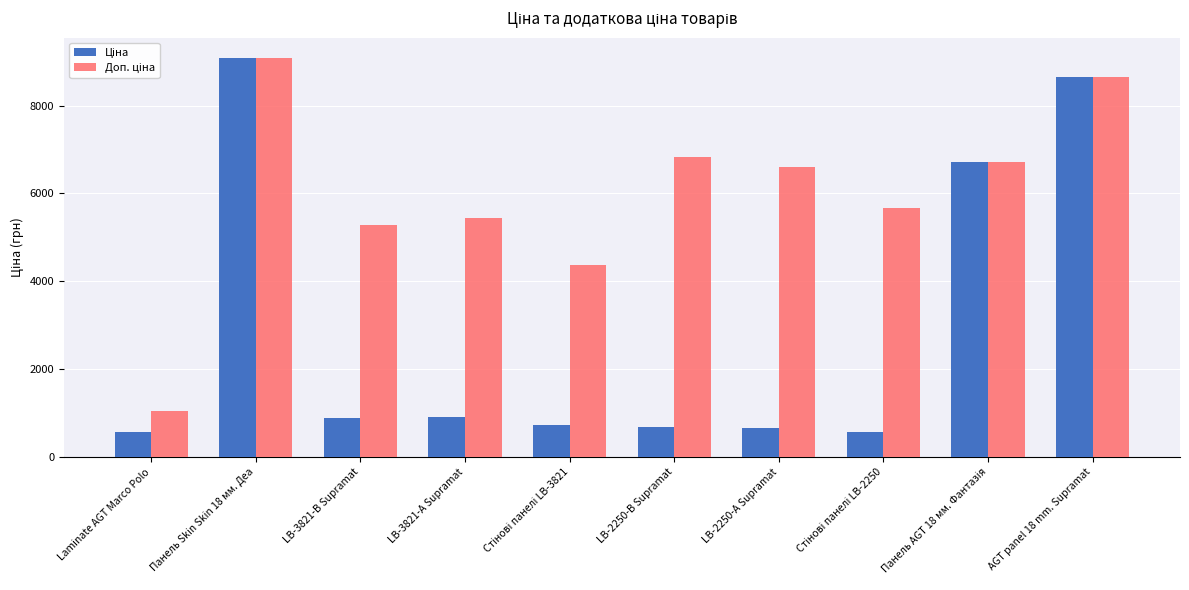

At how many categories does at least one series exceed 2491?

9